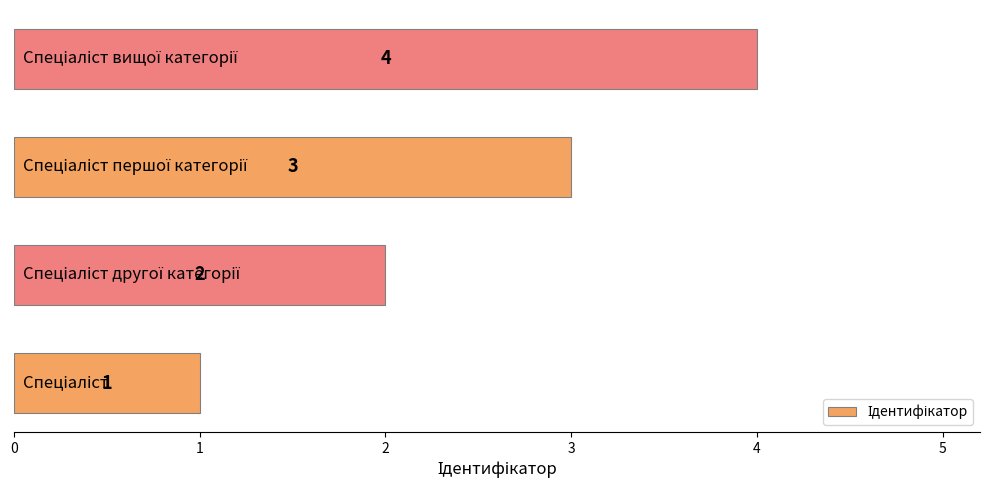

What is the difference between the maximum and minimum values?

3